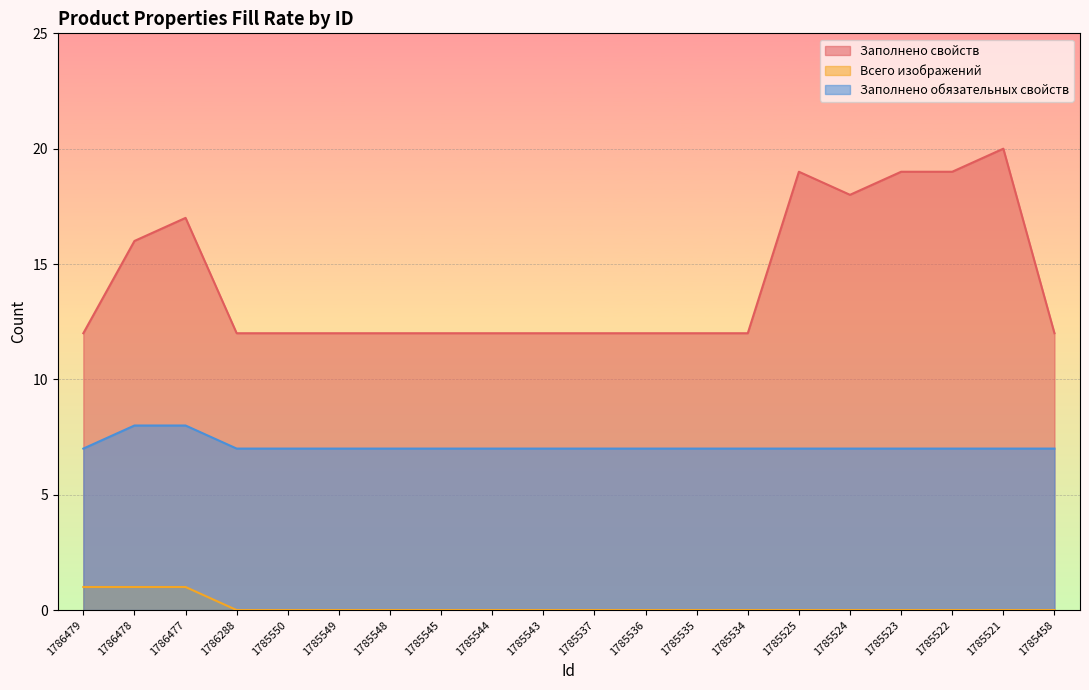

At which label is Всего изображений closest to 0?

1786288